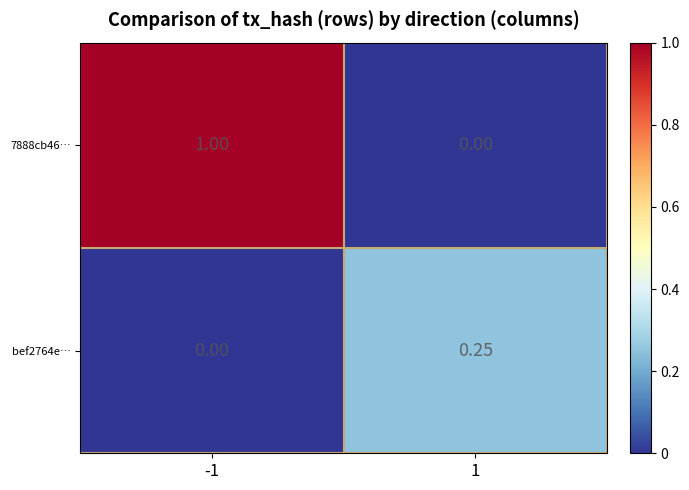

How many positive values does the 7888cb46… series have?

1